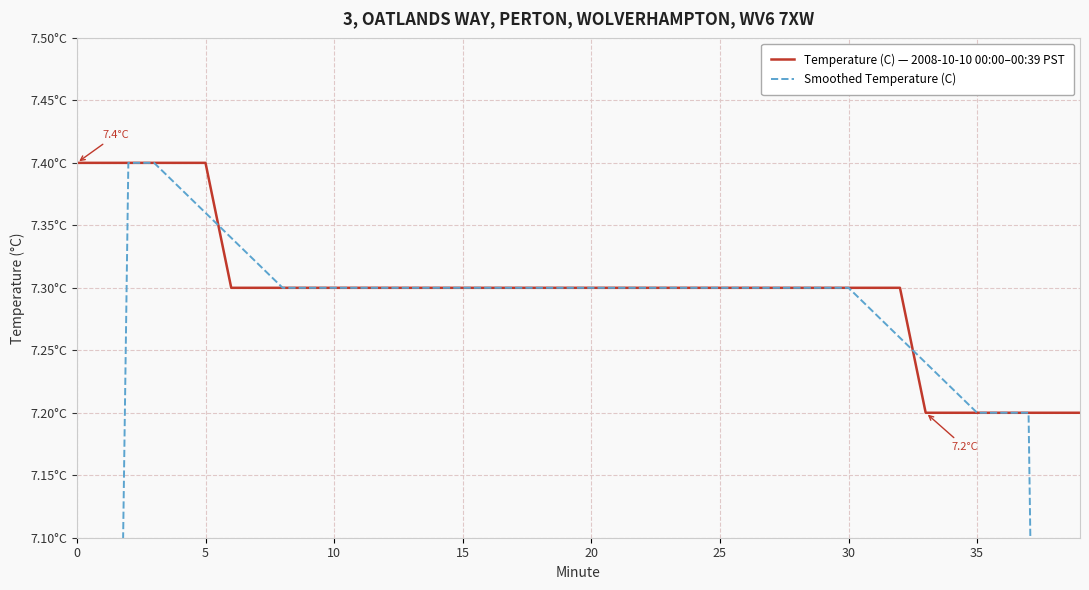

True or false: Smoothed Temperature (C) has more than 2 interior local peaks.

False